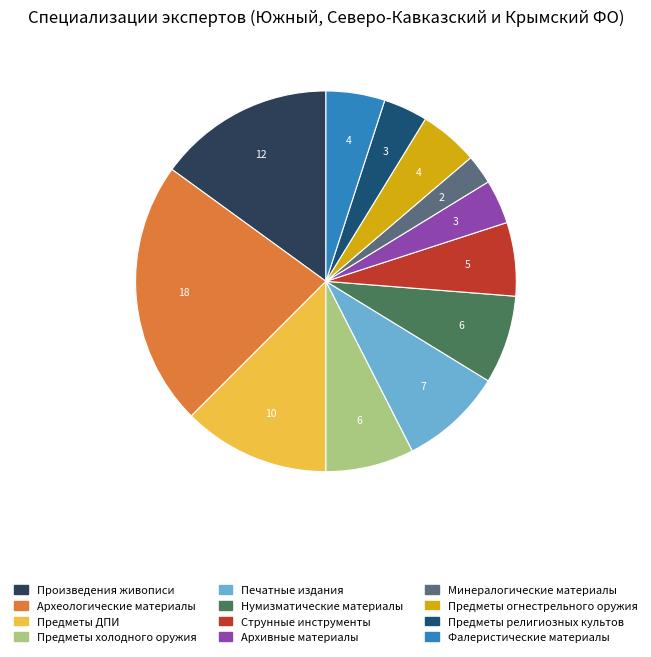

Approximately how many times larger is the value at Минералогические материалы compared to Произведения живописи?

0.2